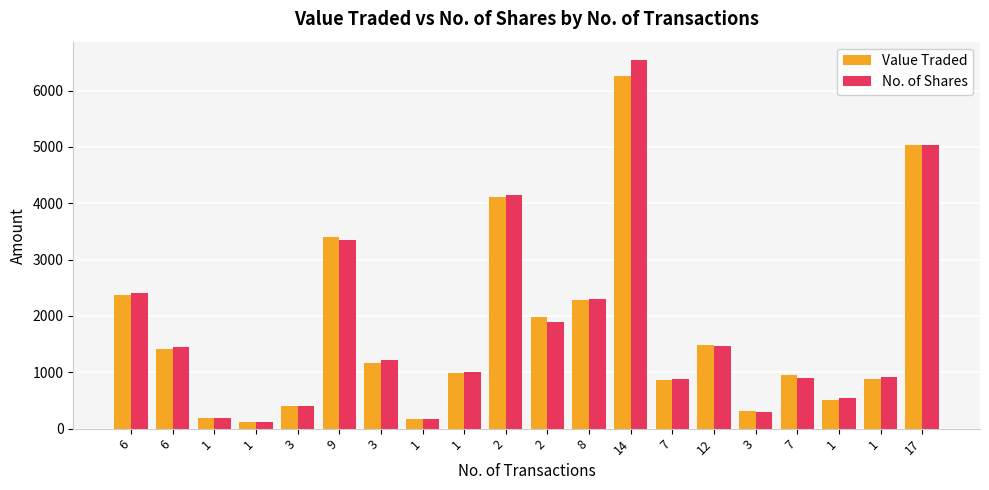

Reading left to right, transcribe all the data shown in this chart.

Value Traded: 2376	1406	186	121	394	3403	1173	171	982	4110	1976	2283	6250	870	1478	309	956	512	881	5025
No. of Shares: 2400	1440	188	120	400	3356	1226	178	1002	4146	1900	2301	6540	878	1466	296	900	550	908	5025